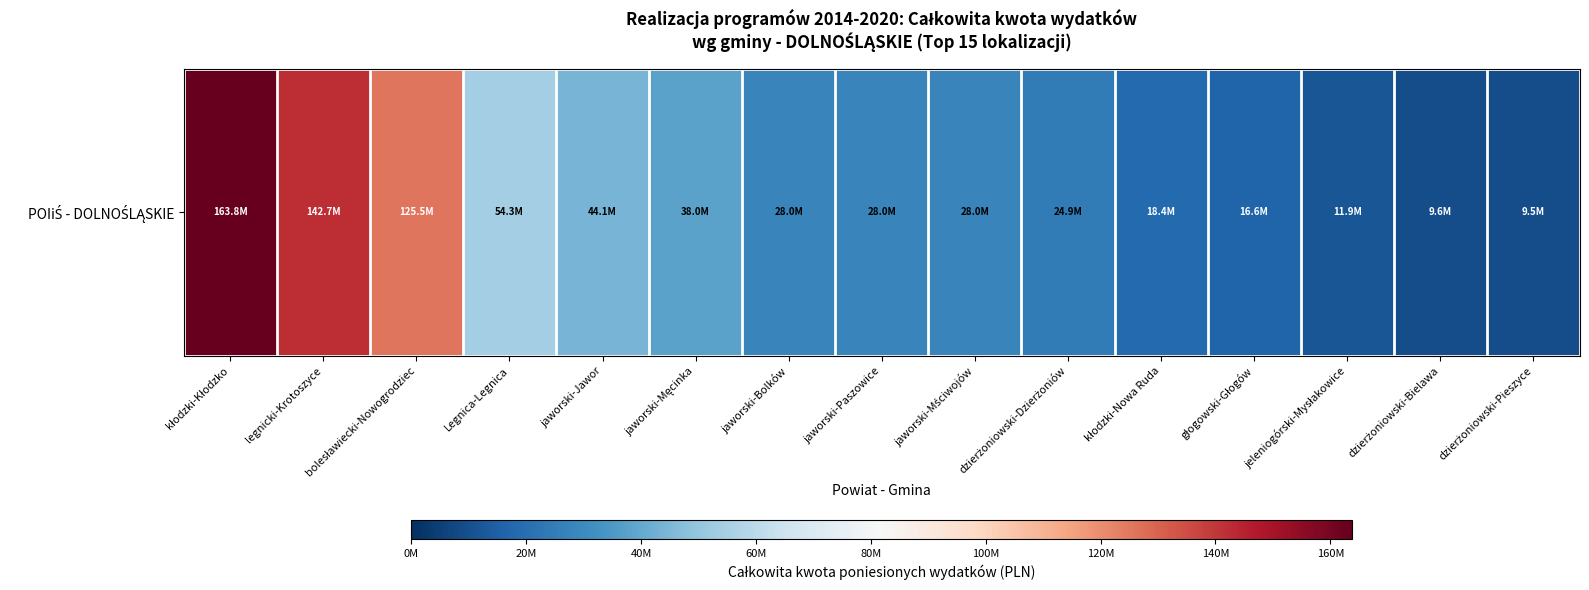

At which label does the data first exceed 28042403?

kłodzki-Kłodzko